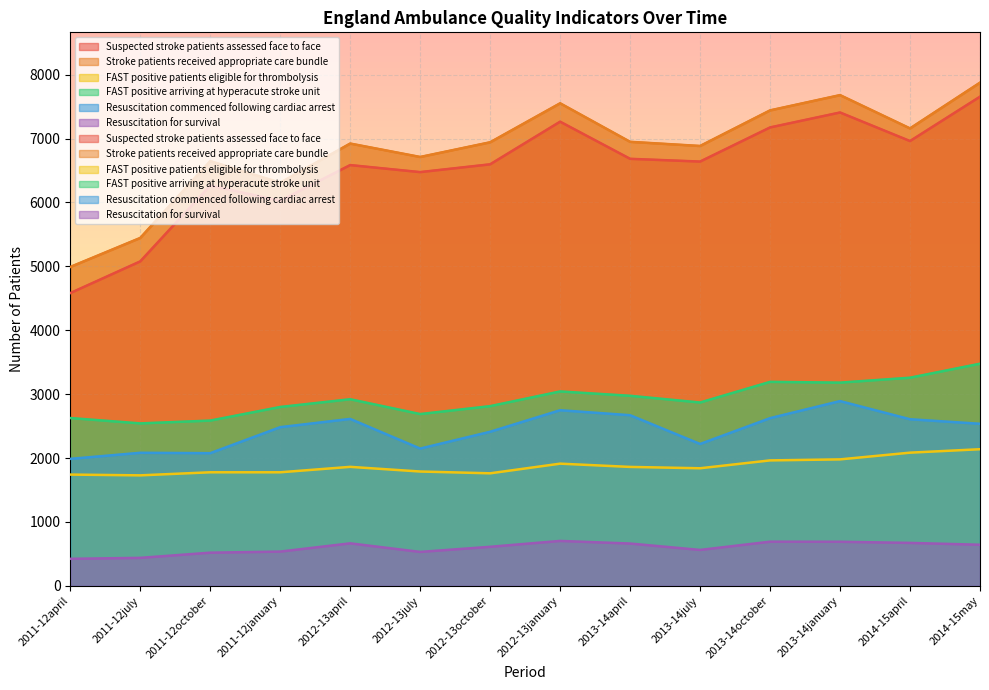

Rank the categories by Resuscitation commenced following cardiac arrest value from highest to lowest.

2013-14january, 2012-13january, 2013-14april, 2013-14october, 2012-13april, 2014-15april, 2014-15may, 2011-12january, 2012-13october, 2013-14july, 2012-13july, 2011-12july, 2011-12october, 2011-12april